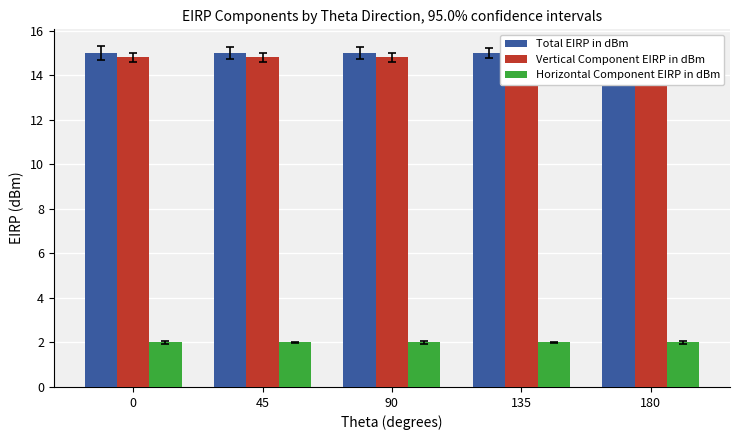

What is the value of the Vertical Component EIRP in dBm bar at the 3rd from the left?

14.8